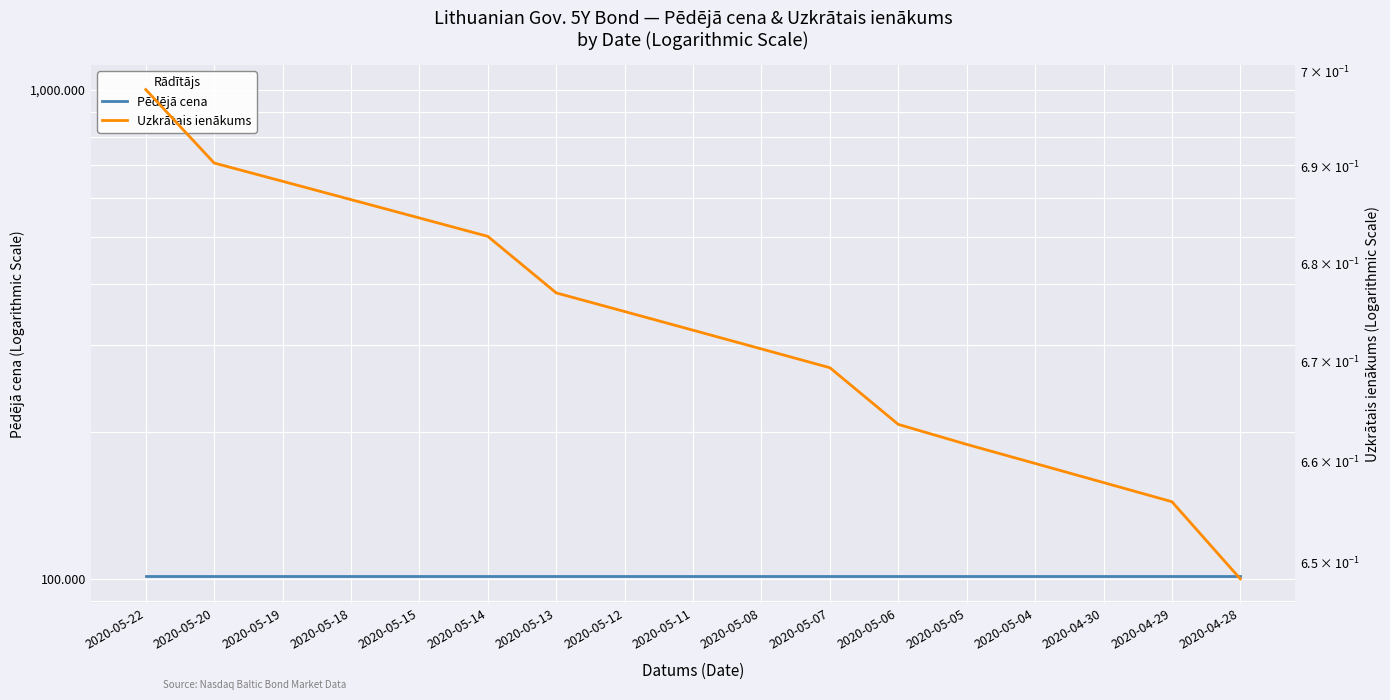

Reading left to right, what are all the values shown in this chart?

Pēdējā cena: 2020-05-22=101.4	2020-05-20=101.4	2020-05-19=101.4	2020-05-18=101.4	2020-05-15=101.4	2020-05-14=101.4	2020-05-13=101.4	2020-05-12=101.4	2020-05-11=101.4	2020-05-08=101.4	2020-05-07=101.4	2020-05-06=101.4	2020-05-05=101.4	2020-05-04=101.4	2020-04-30=101.4	2020-04-29=101.4	2020-04-28=101.4
Uzkrātais ienākums: 2020-05-22=0.7	2020-05-20=0.7	2020-05-19=0.7	2020-05-18=0.7	2020-05-15=0.7	2020-05-14=0.7	2020-05-13=0.7	2020-05-12=0.7	2020-05-11=0.7	2020-05-08=0.7	2020-05-07=0.7	2020-05-06=0.7	2020-05-05=0.7	2020-05-04=0.7	2020-04-30=0.7	2020-04-29=0.7	2020-04-28=0.6